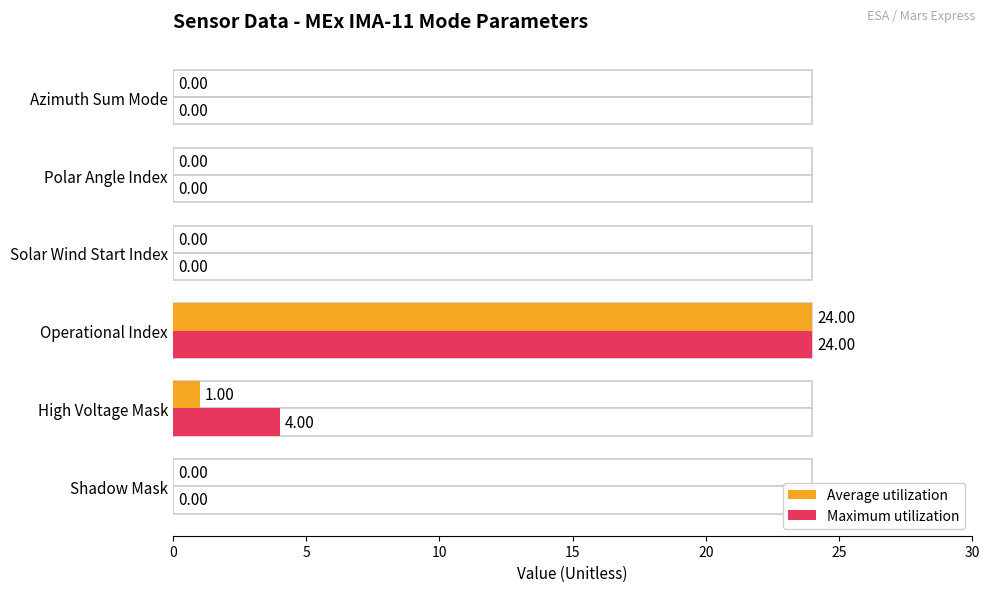

What is the difference between the second highest and second lowest values in the Average utilization series?

1